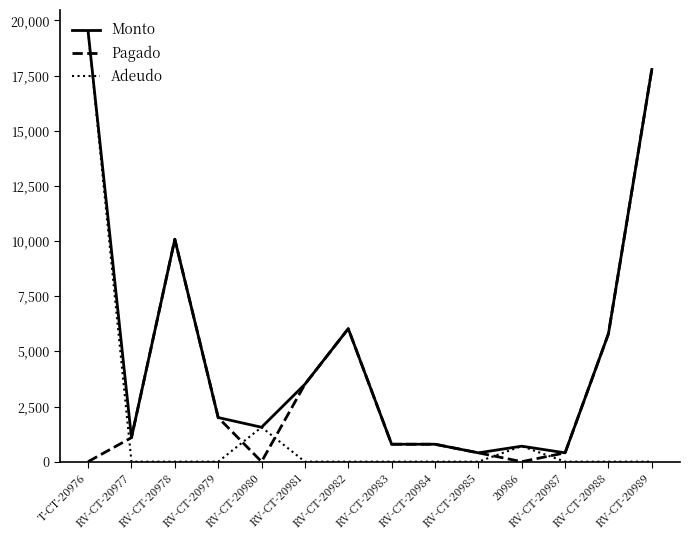

Count the number of categories in the chart.

14